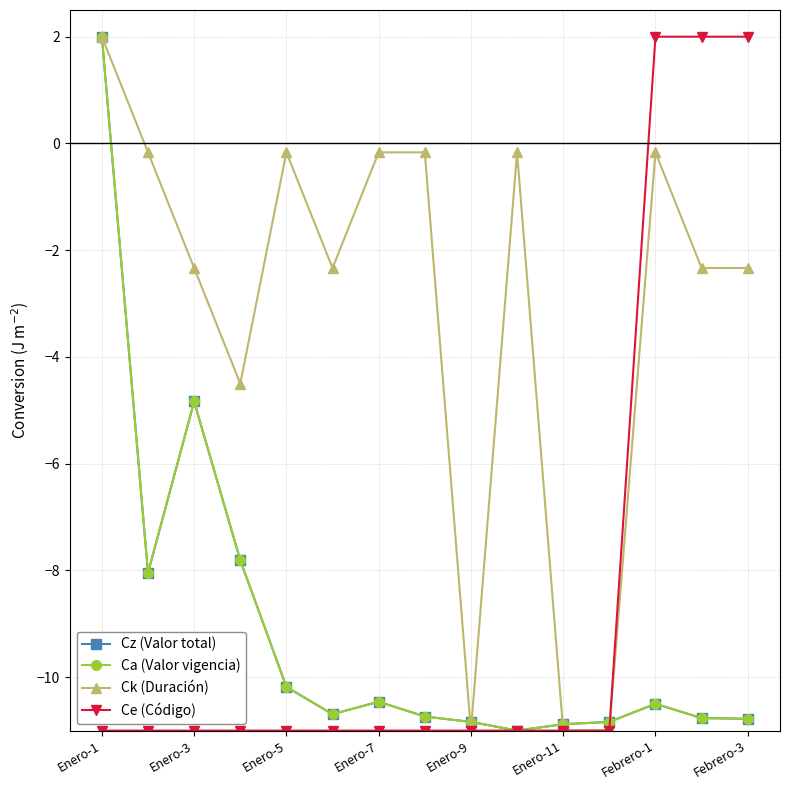

True or false: Ce (Código) has more than 0 points higher than both neighbors.

False